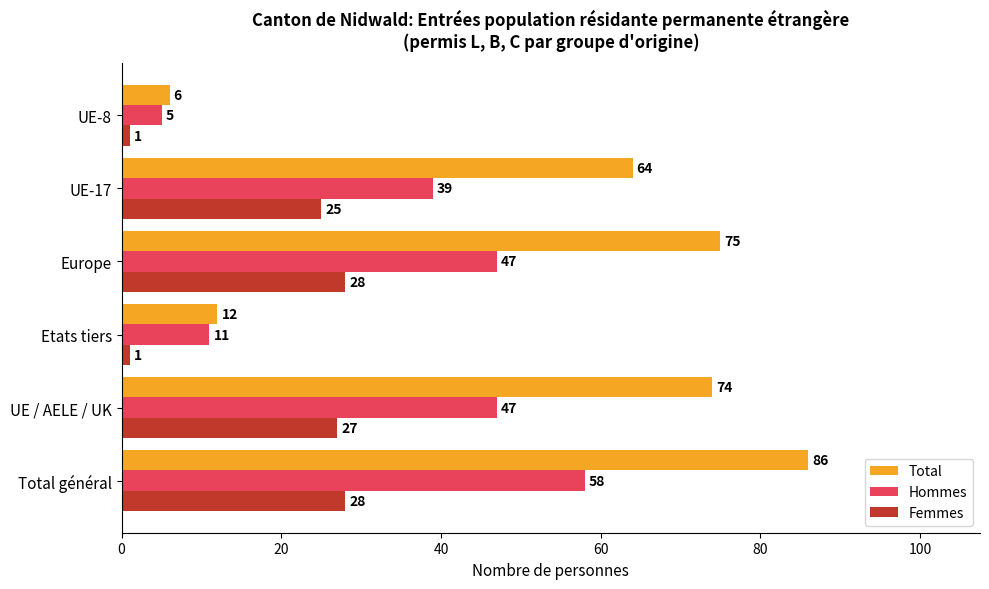

What is the maximum value for Hommes?

58